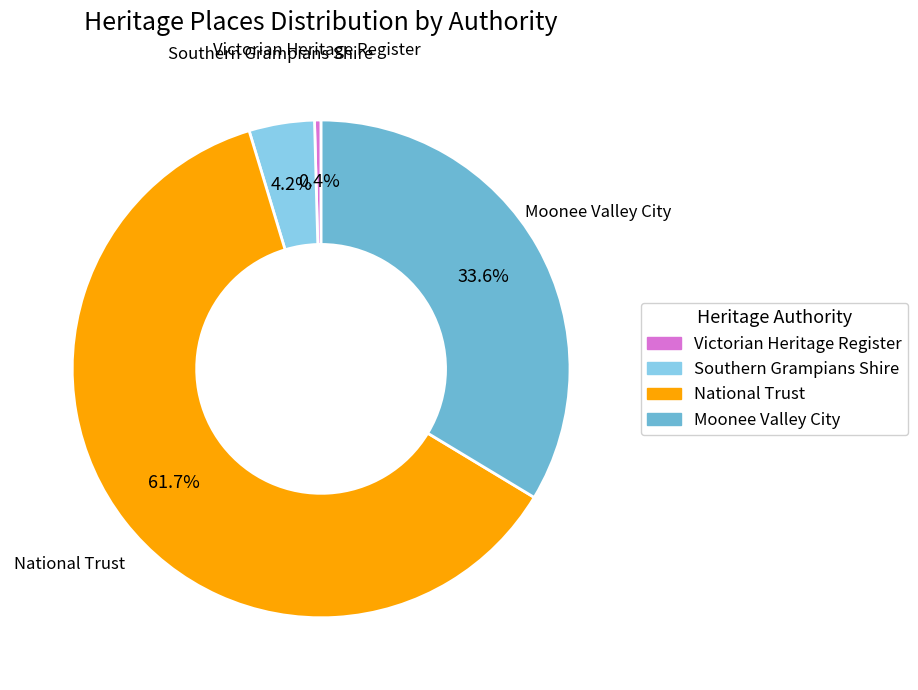

Is there any slice that represents more than half of the pie?

Yes